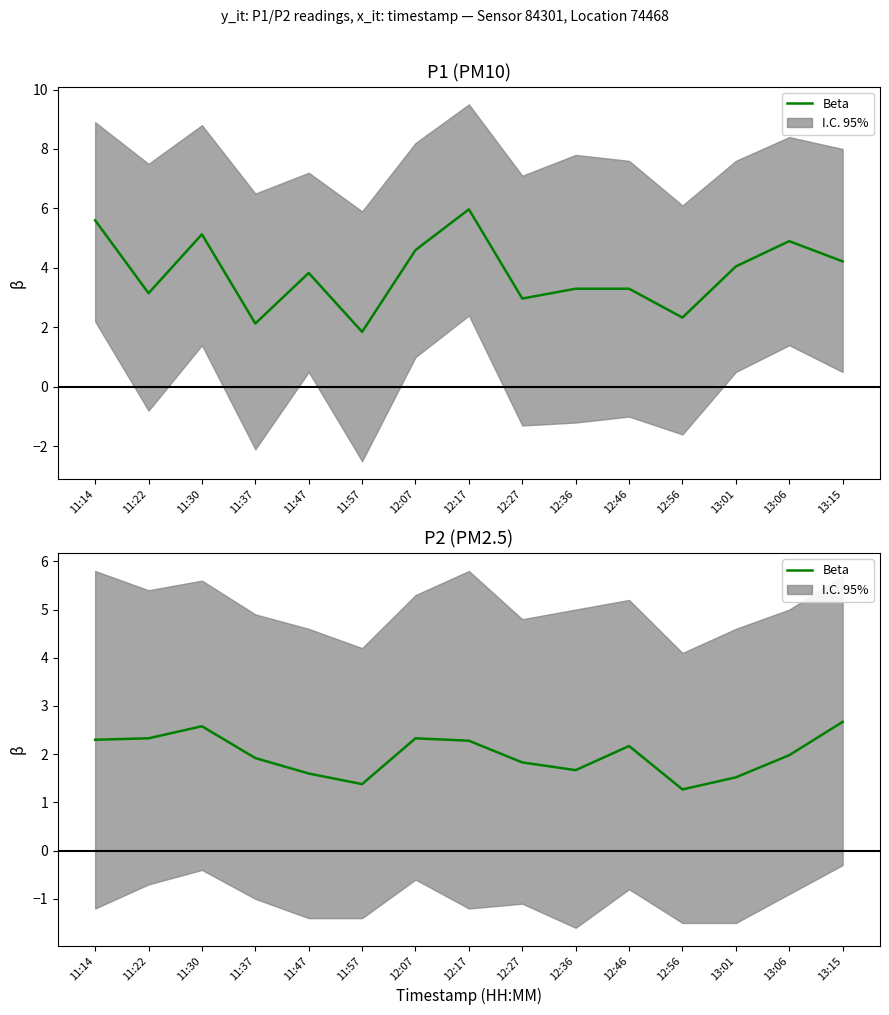

True or false: there are more than 2 points higher than both neighbors.

True